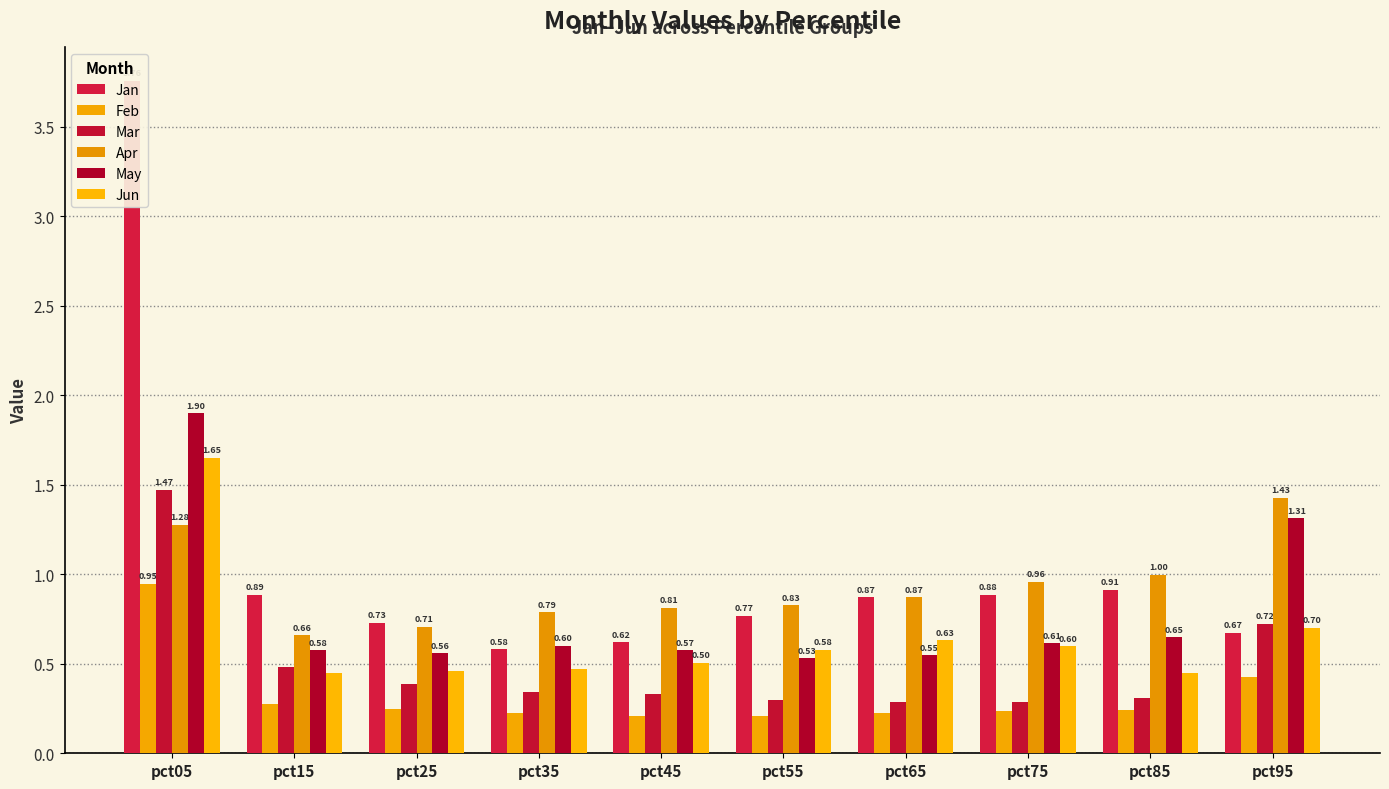

Does the chart contain any negative values?

No